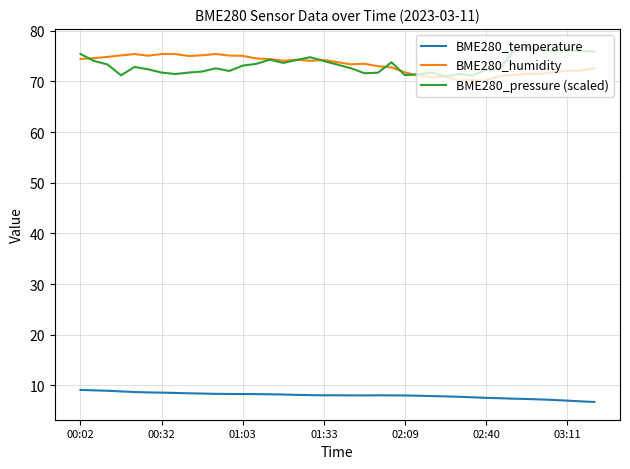

What is the maximum value shown in the chart?

76.8